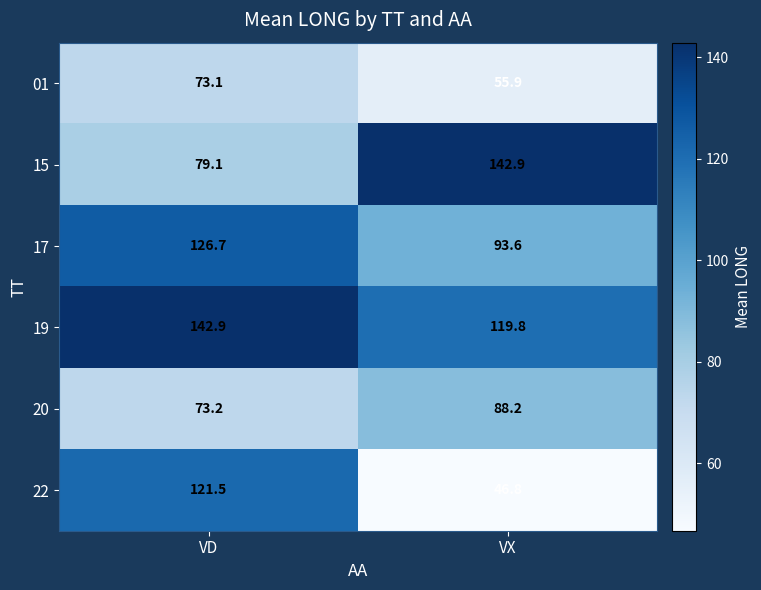

At which category is the sum across all series the highest?

VD